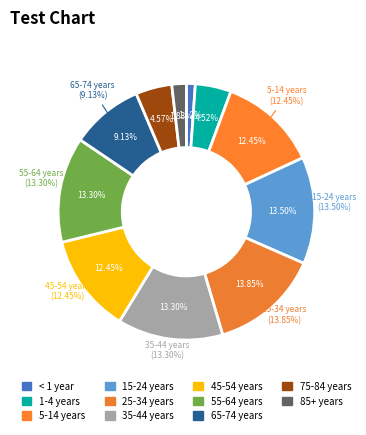

What is the largest slice in the pie chart?

25-34 years